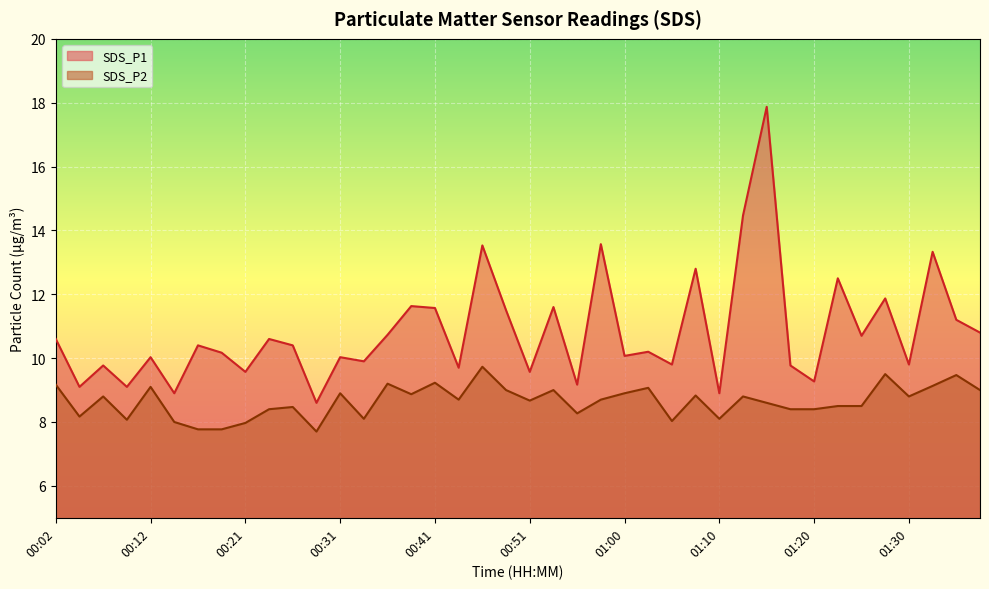

What is the total value across all series at 00:12?

19.1